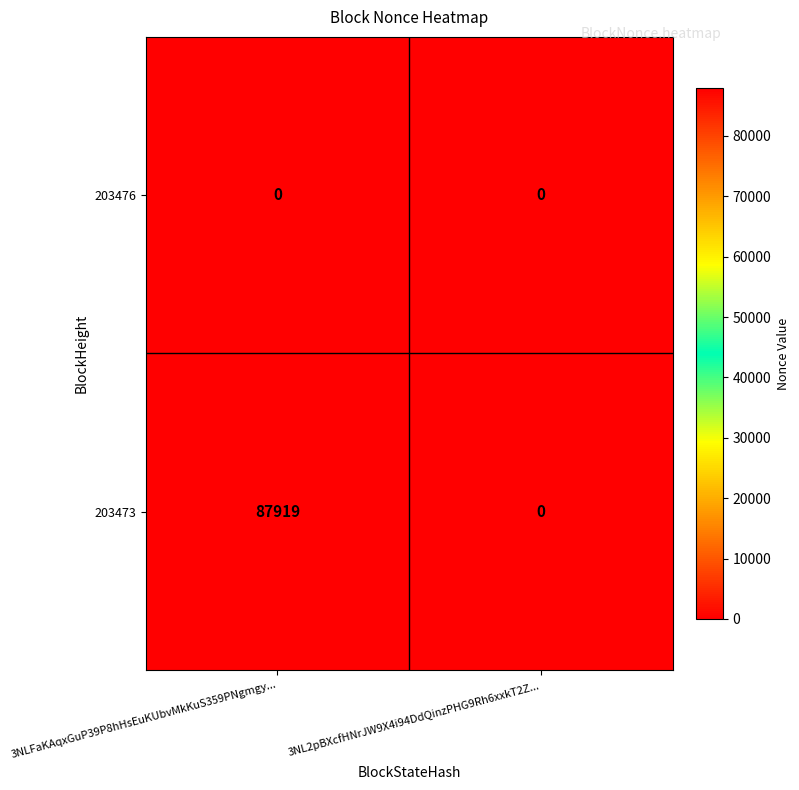

What is the maximum value for 203473?

87919